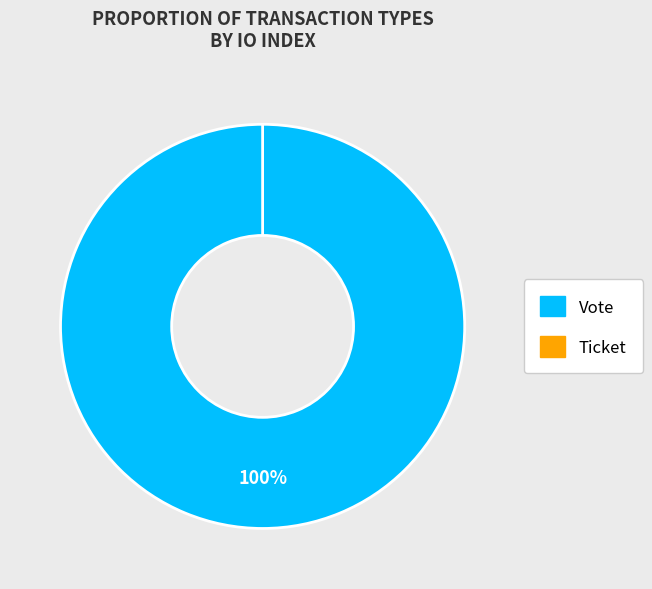

True or false: Vote accounts for 94% of the total.

False